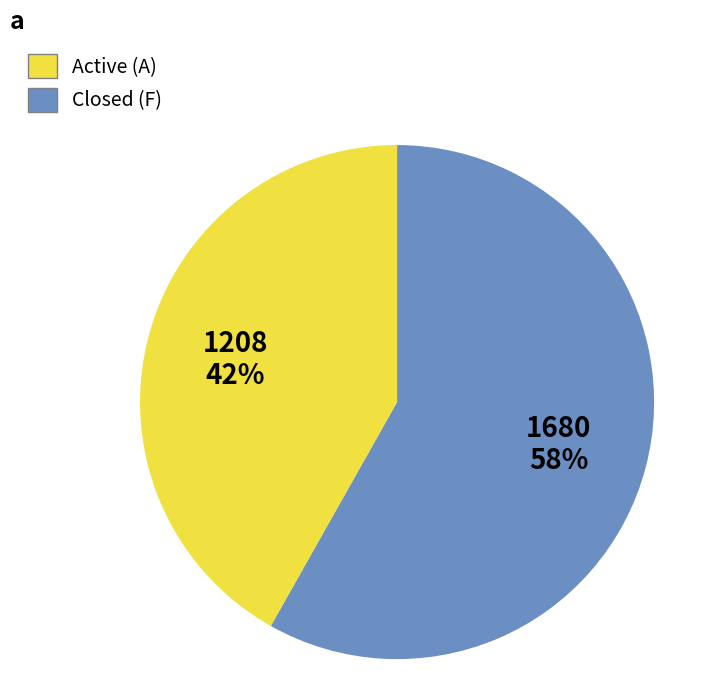

To the nearest percent, what is the difference between the largest and smallest slice percentages?

16%